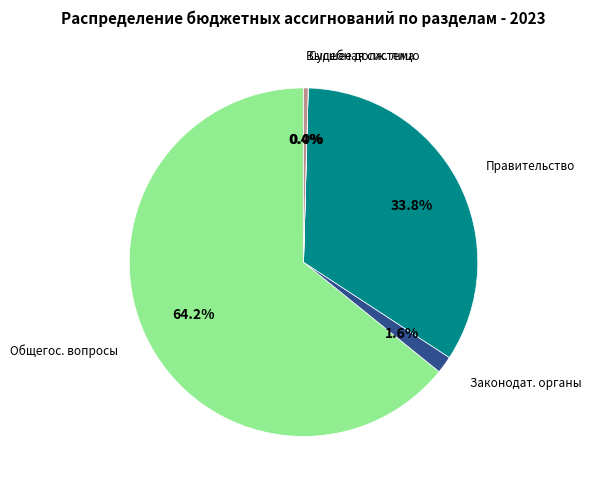

What is the total percentage of Правительство and Высшее долж. лицо?

34.2%